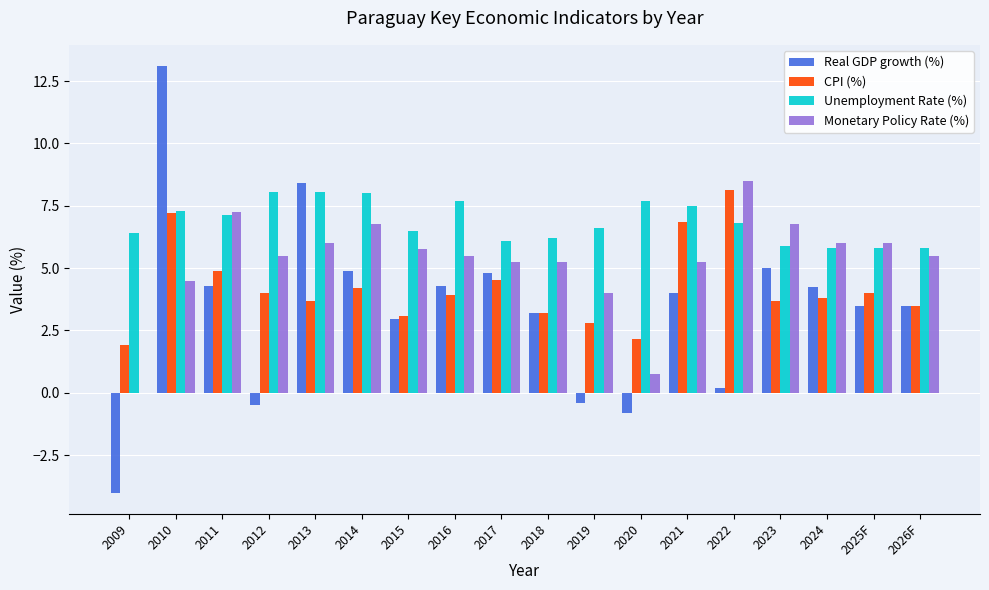

Is the value of Monetary Policy Rate (%) at 2017 greater than the value of Real GDP growth (%) at 2021?

Yes